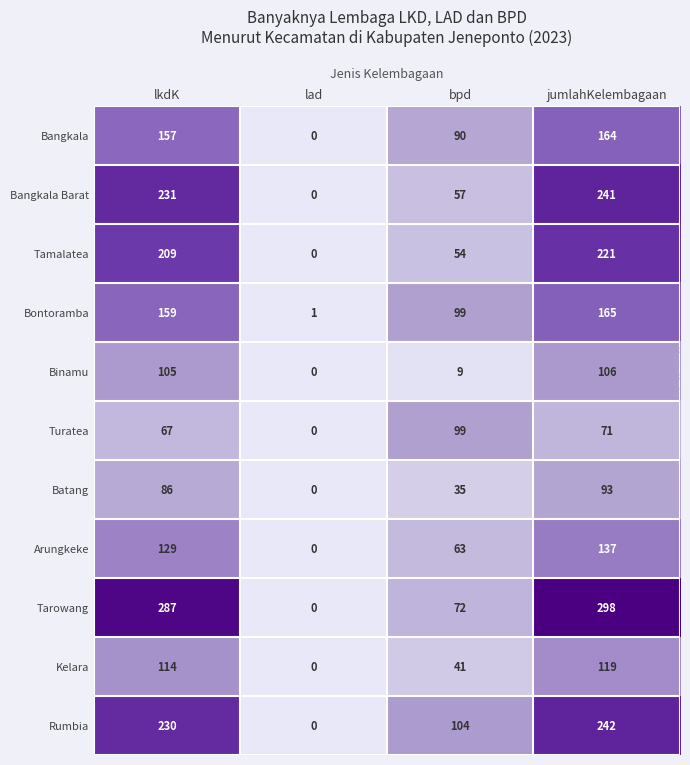

What is the difference between the second highest and second lowest values in the Kelara series?

73